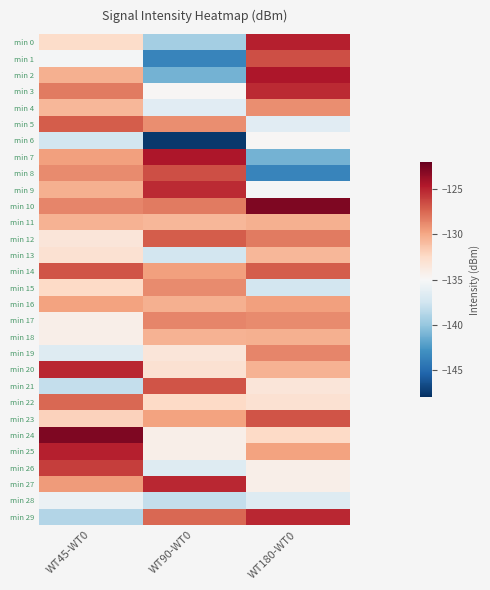

At WT180-WT0, list the series in order from smallest to largest.

min 8, min 7, min 15, min 28, min 5, min 9, min 6, min 27, min 26, min 21, min 22, min 24, min 13, min 20, min 11, min 18, min 25, min 16, min 4, min 17, min 19, min 12, min 14, min 23, min 1, min 3, min 29, min 0, min 2, min 10